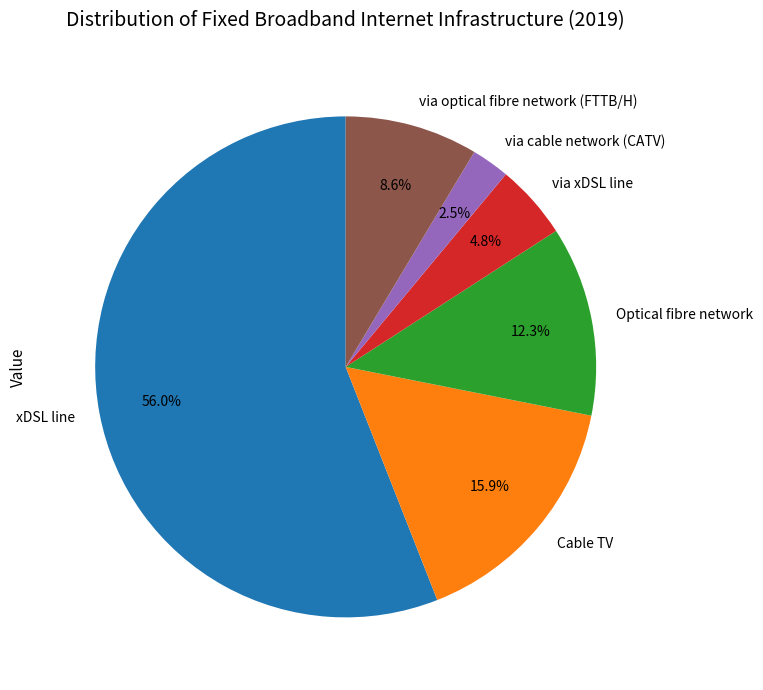

Rank the categories by value from highest to lowest.

xDSL line, Cable TV, Optical fibre network, via optical fibre network (FTTB/H), via xDSL line, via cable network (CATV)